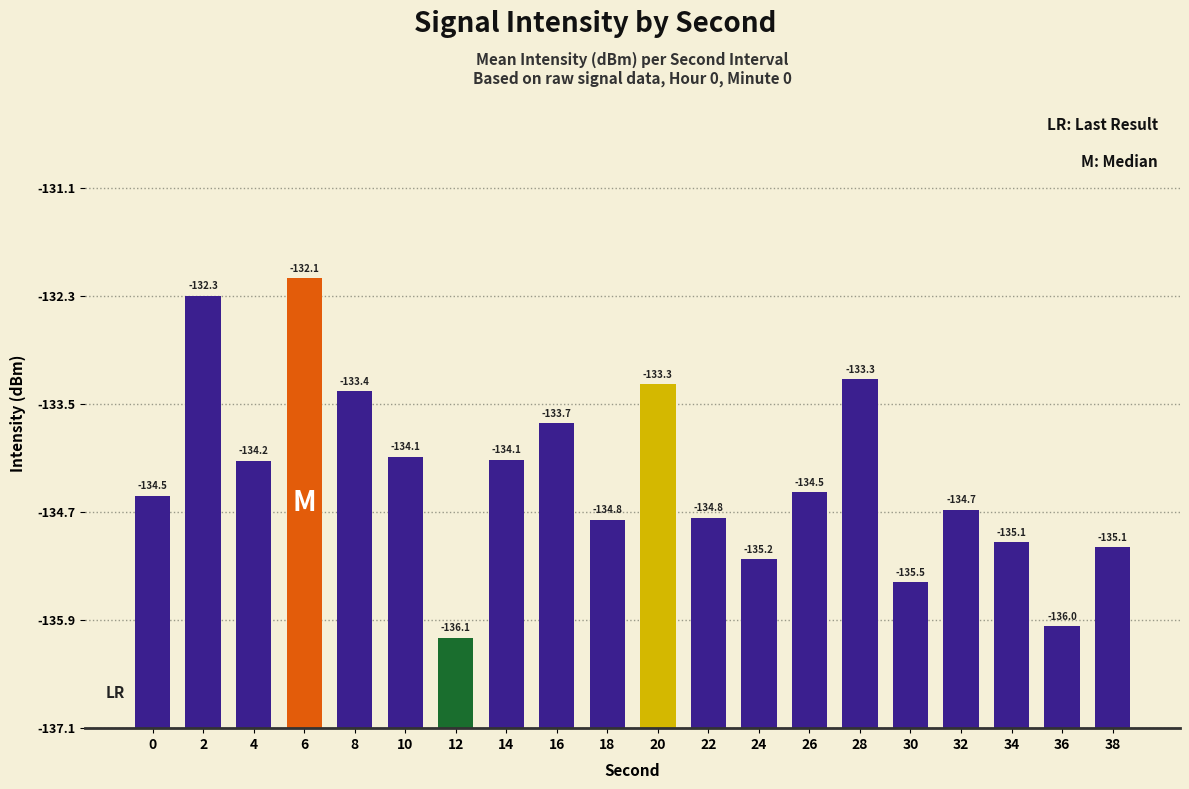

What is the change in value from 6 to 18?

-2.7